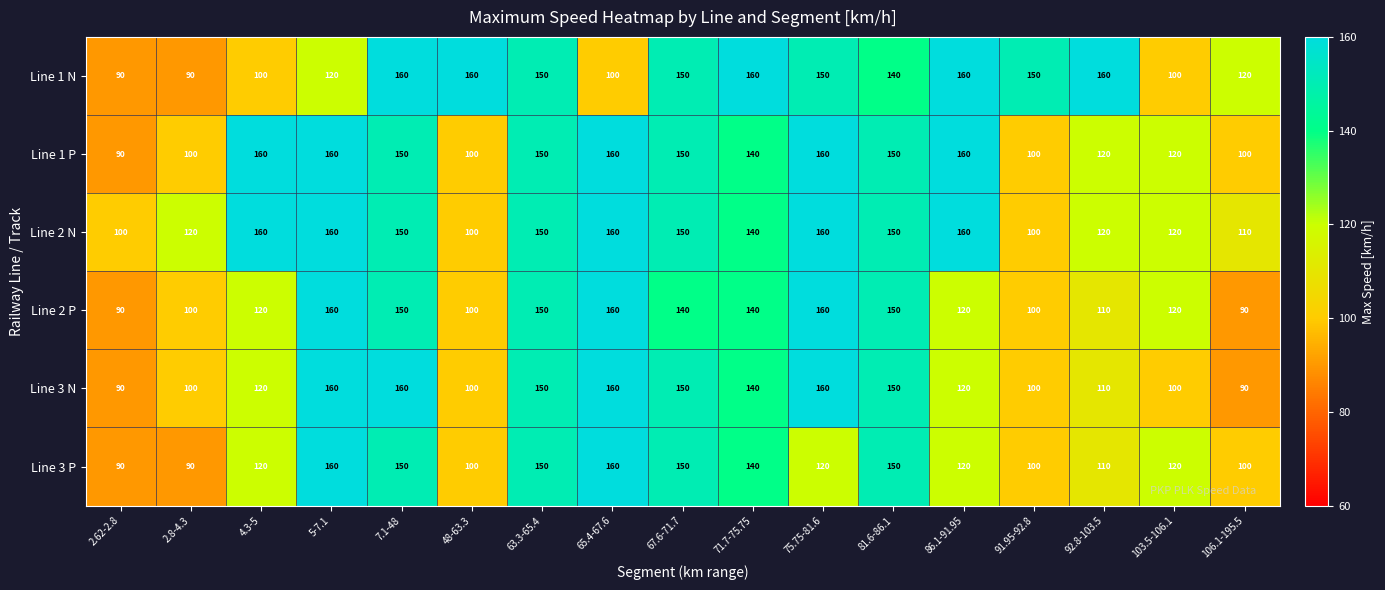

What is the sum of all Line 2 N values?

2310